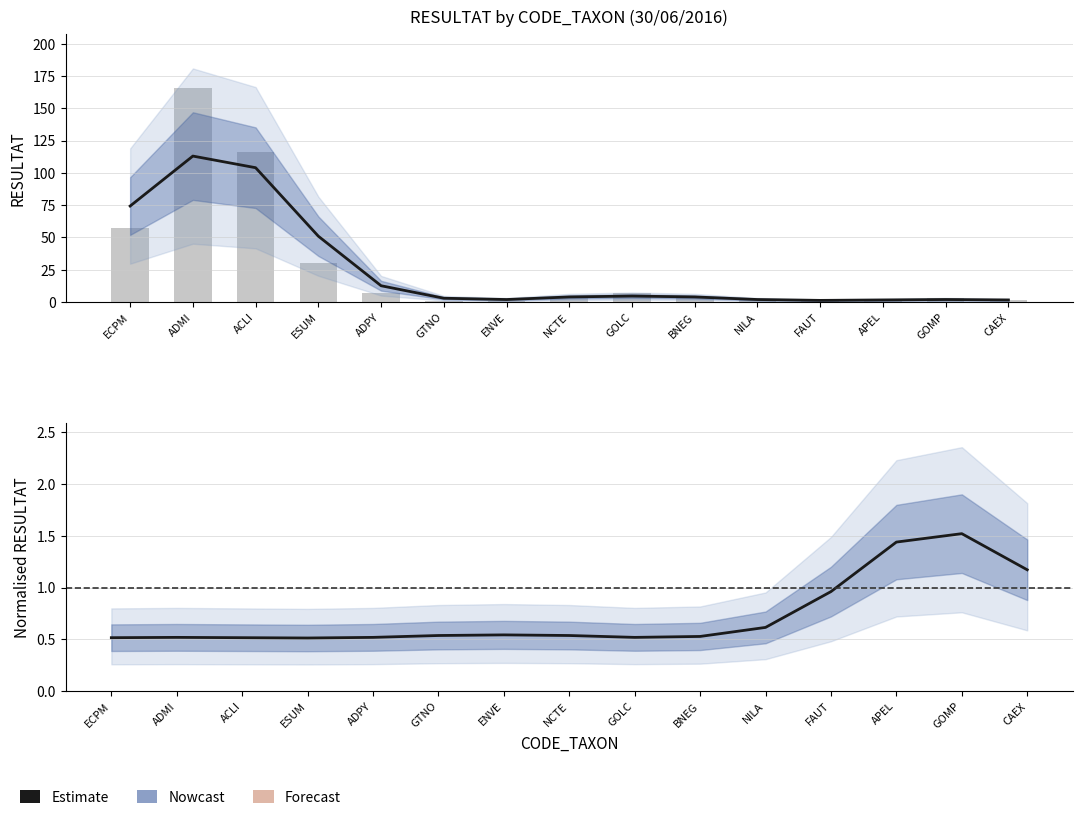

Between GTNO and ECPM, which is larger?

GTNO